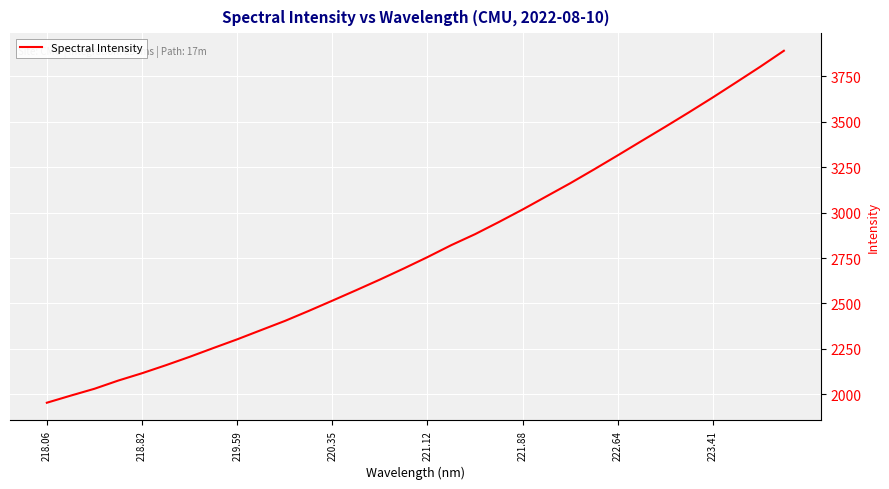

What is the difference between the maximum and minimum values?

1937.9